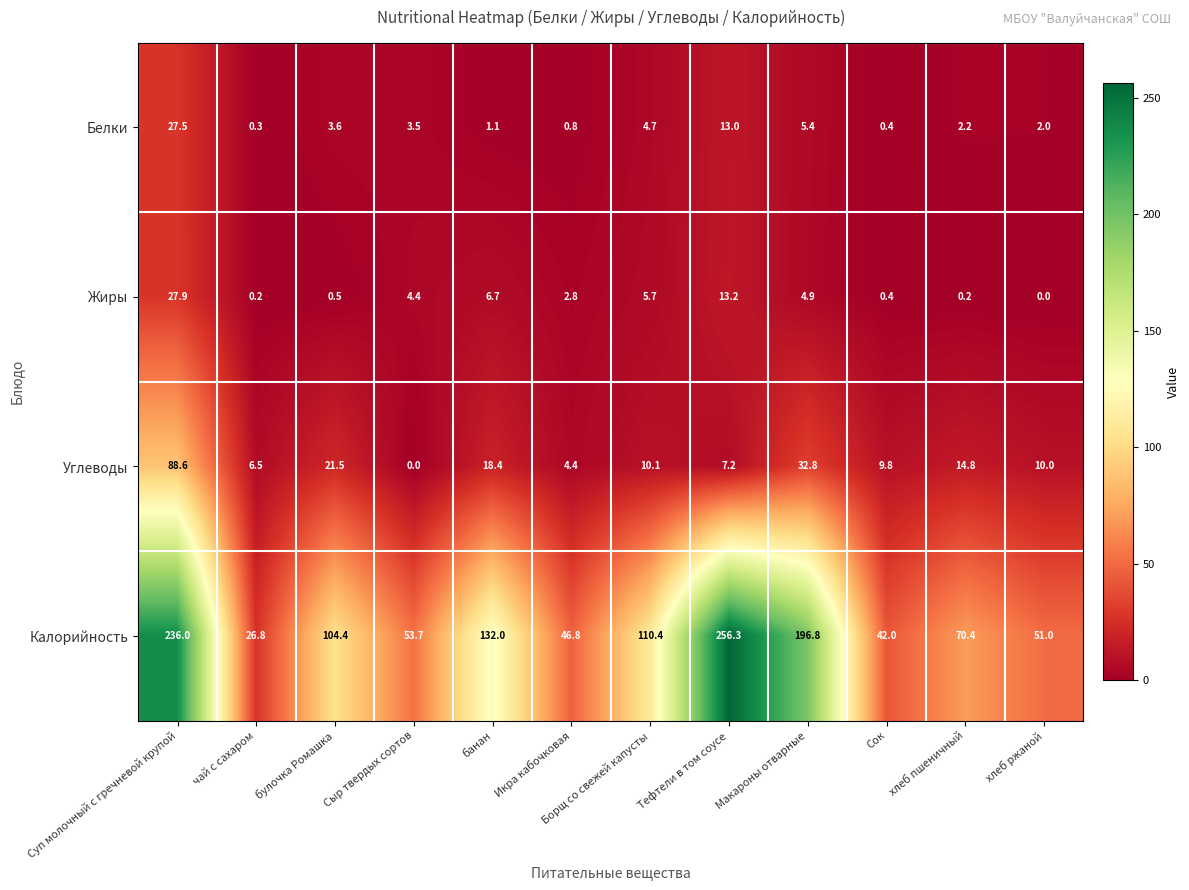

The Калорийность series shows 16.4 at хлеб ржаной. True or false?

False